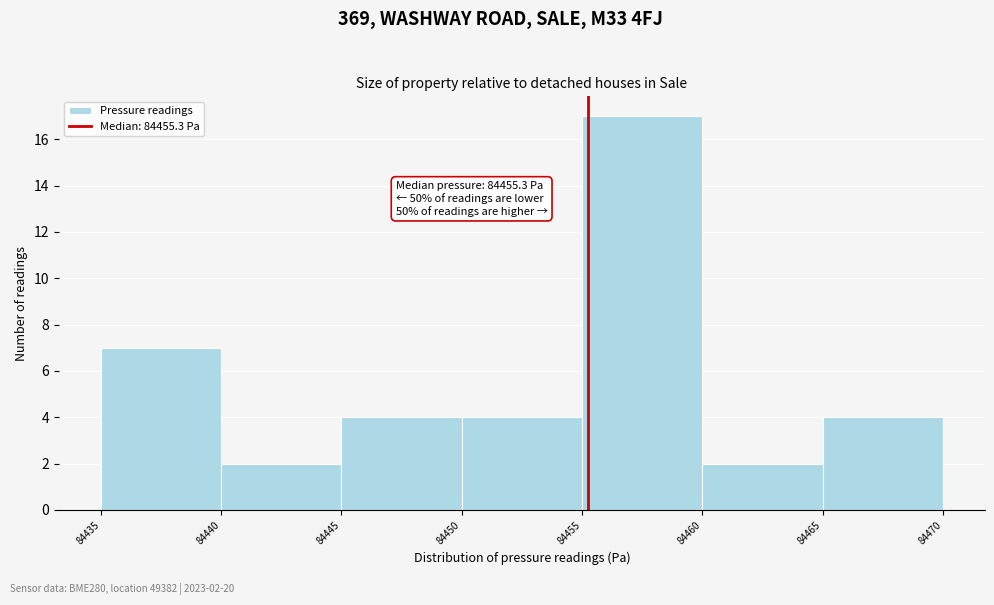

Which range on the x-axis has the tallest bar?

84455 to 84460